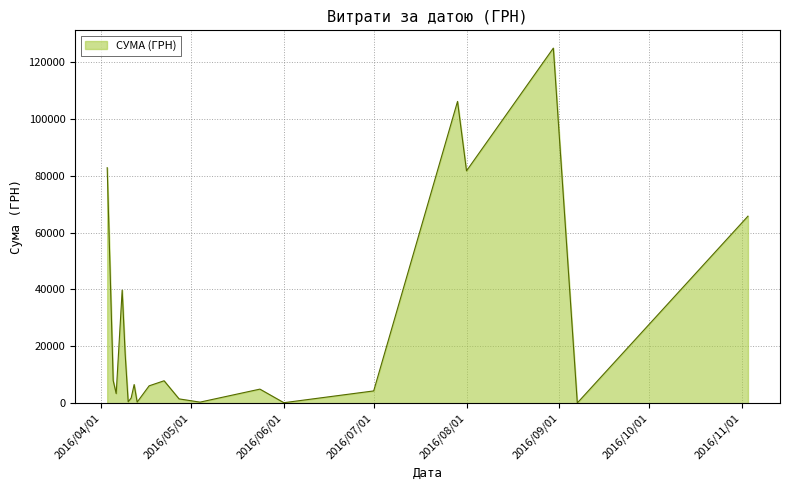

What is the smallest value displayed?

84.5